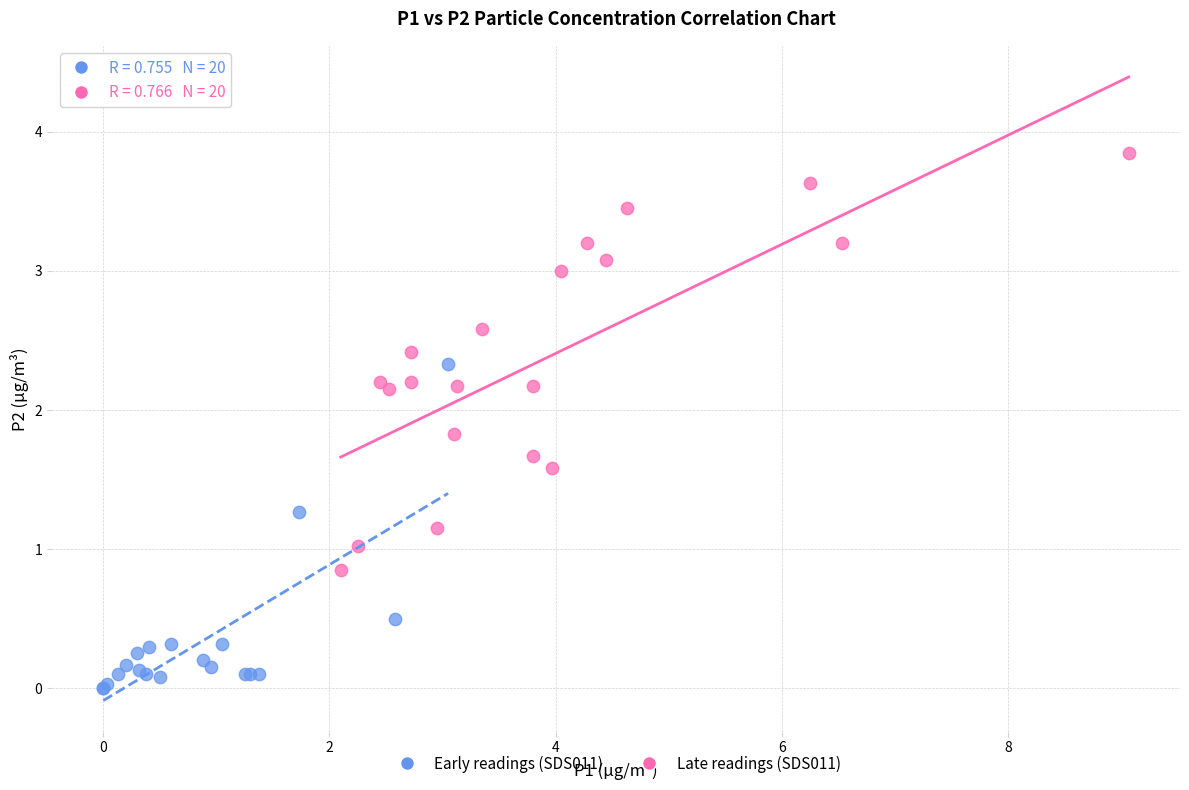

Which series contains the highest Y value?

Late readings (SDS011)